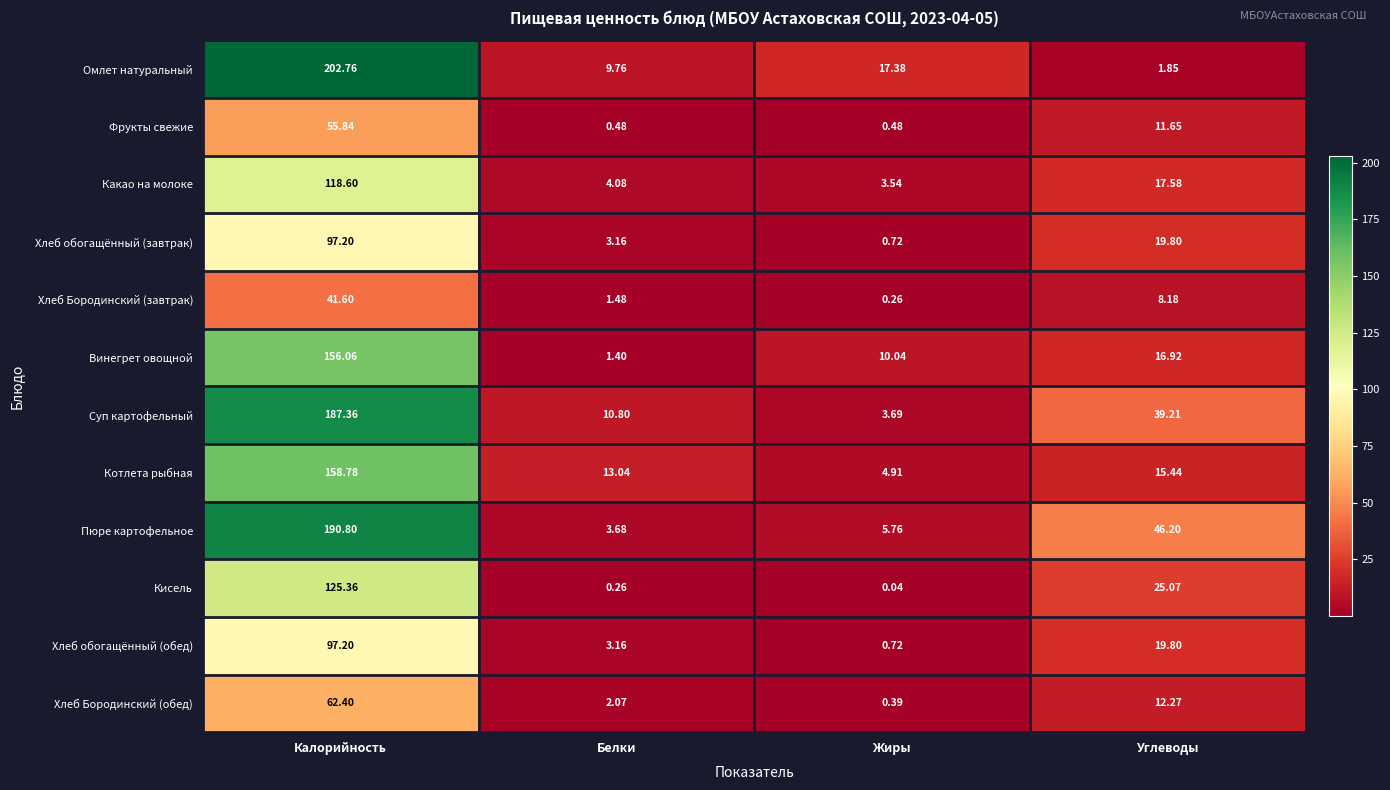

Which series has the widest spread of values?

Омлет натуральный